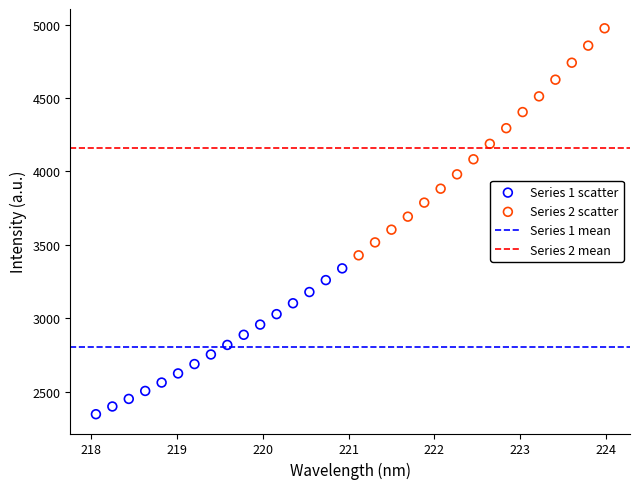

Which series contains the highest Y value?

Series 2 scatter